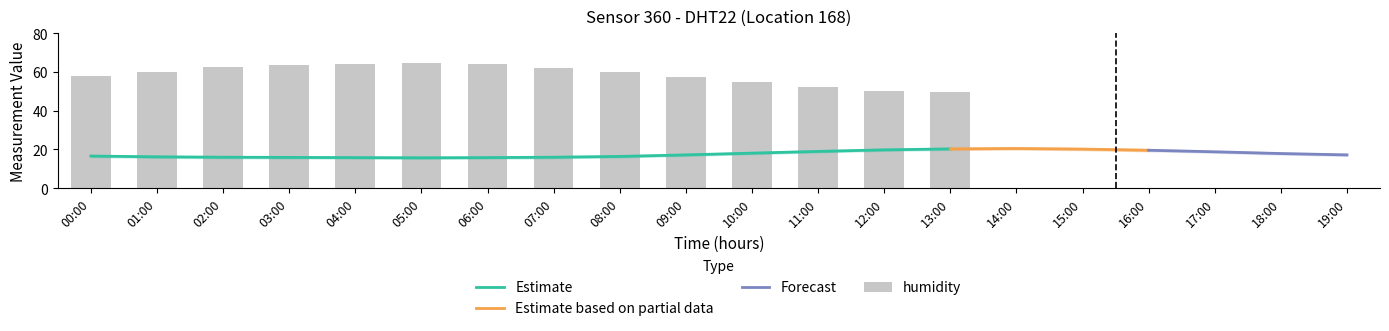

What is the minimum value for Estimate?

15.7